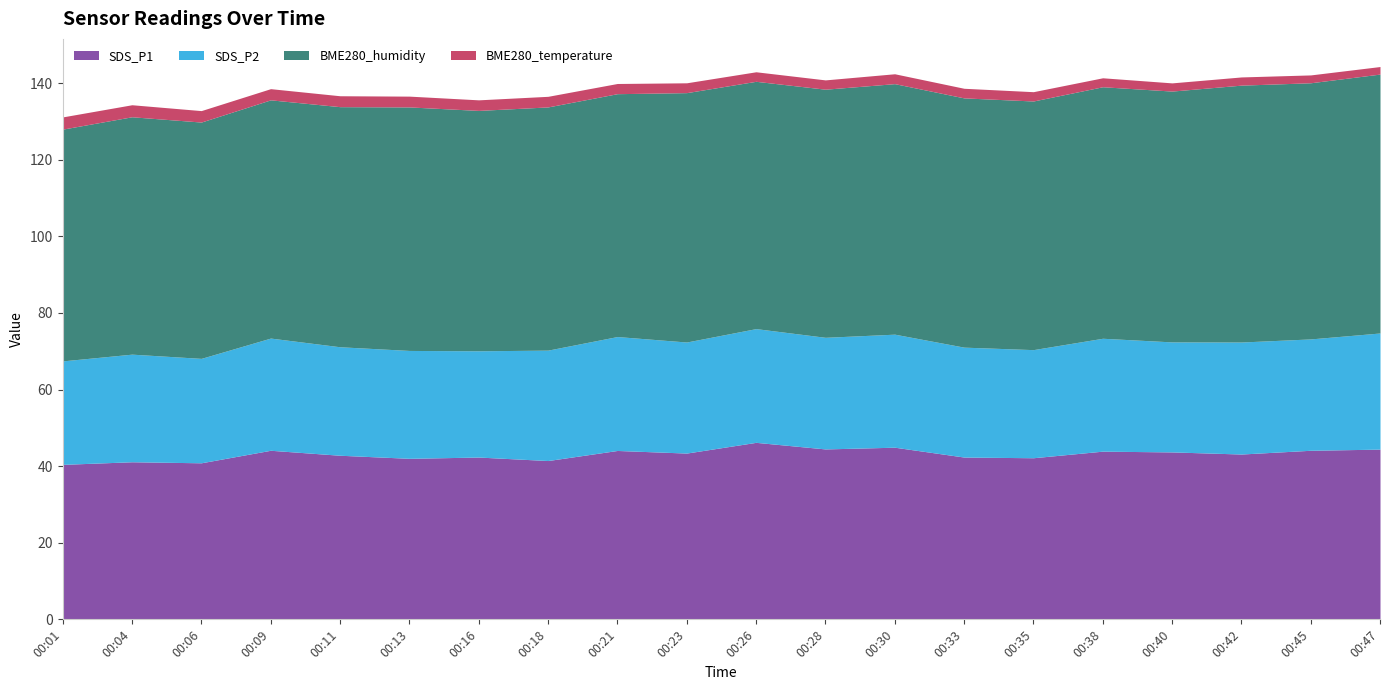

What is the difference between the highest and lowest values at 00:33?

62.6